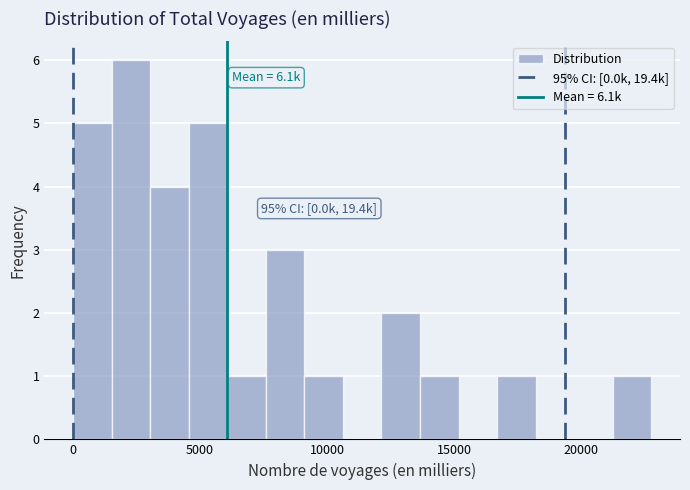

Around what value on the x-axis is the tallest bar? Give the approximate position of its centre, as read against the axis.

2500